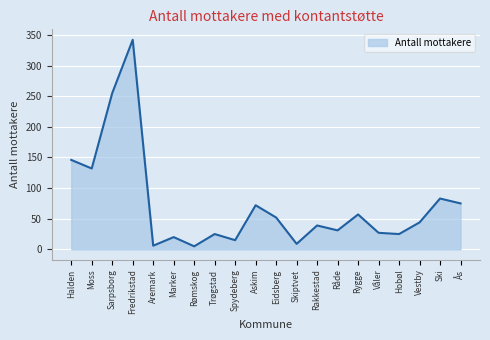

Is it true that the value at Vestby is 44?

True